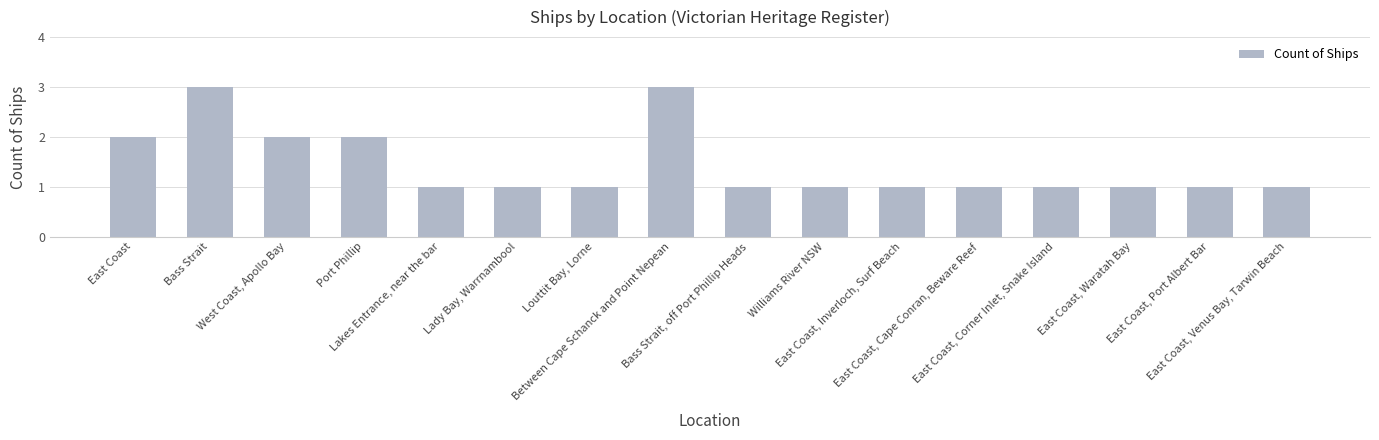

Count the values in the range 1 to 2.

14